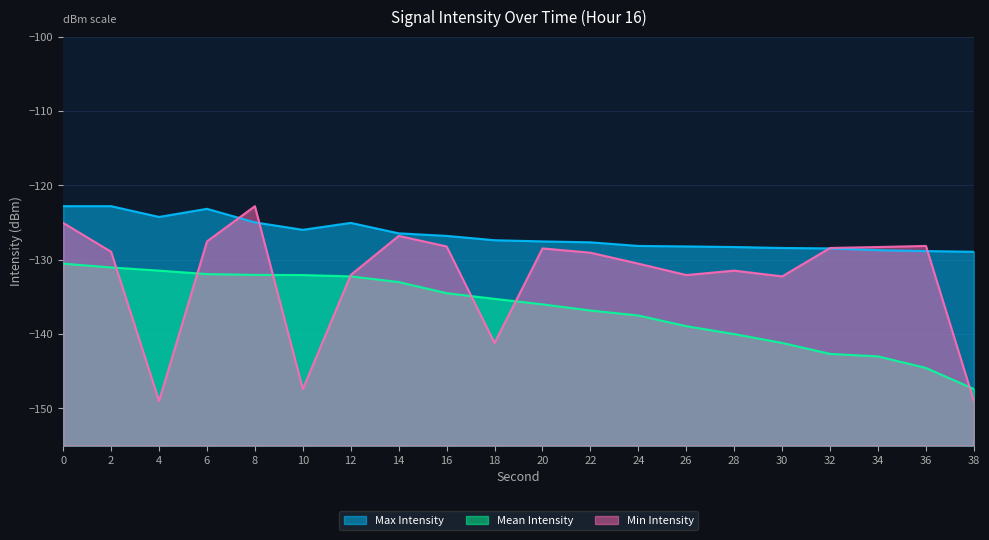

At which category does the chart reach its minimum across all series?

4